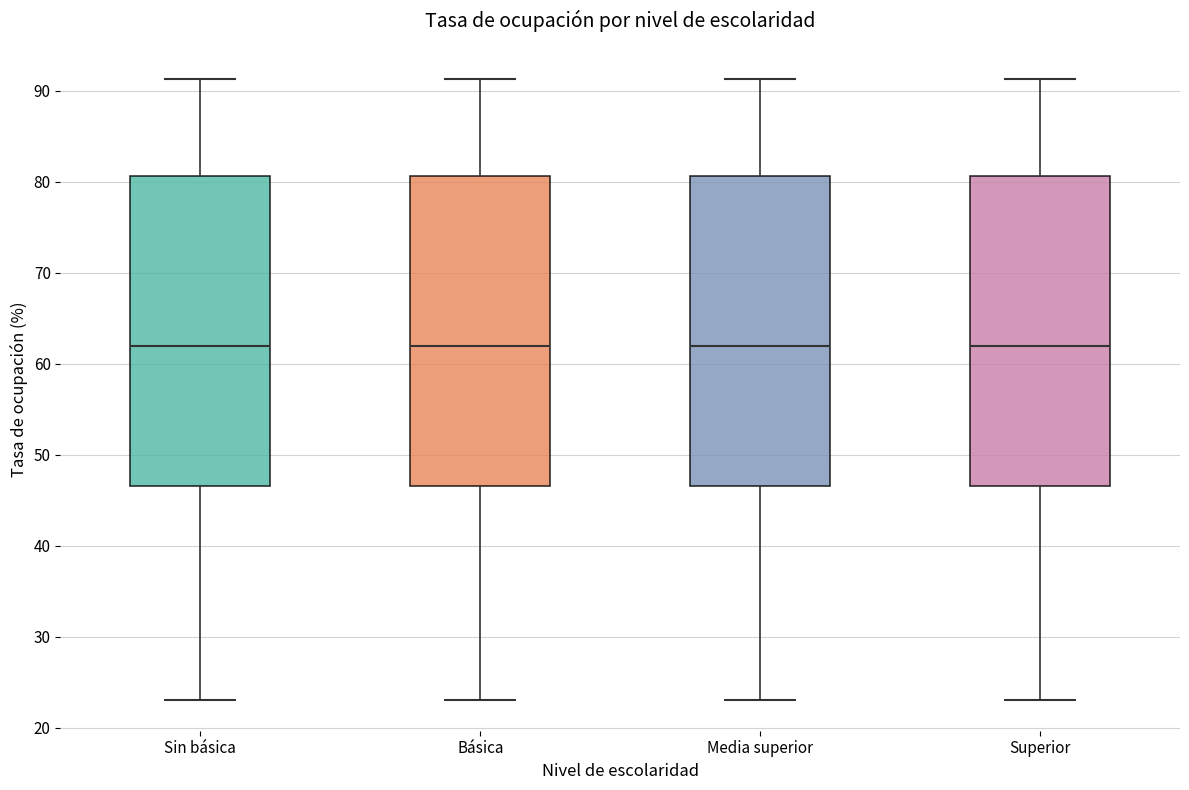

Reading left to right, transcribe this box plot: for each box, give where its median line is, the range the box spans, and where its two whiskers end, as read against the y-axis. The values are not printed on the chart, so give them approximately, as read against the axis.

Sin básica: median 62, box 47 to 81, whiskers 23 to 91
Básica: median 62, box 47 to 81, whiskers 23 to 91
Media superior: median 62, box 47 to 81, whiskers 23 to 91
Superior: median 62, box 47 to 81, whiskers 23 to 91